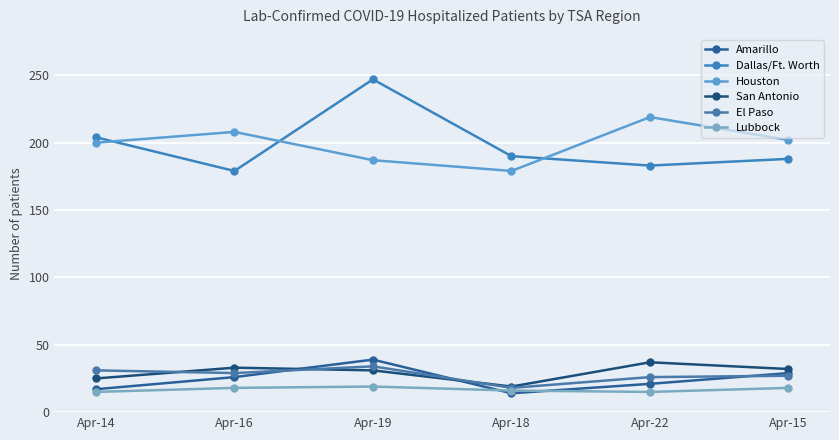

How many lines are shown in the chart?

6